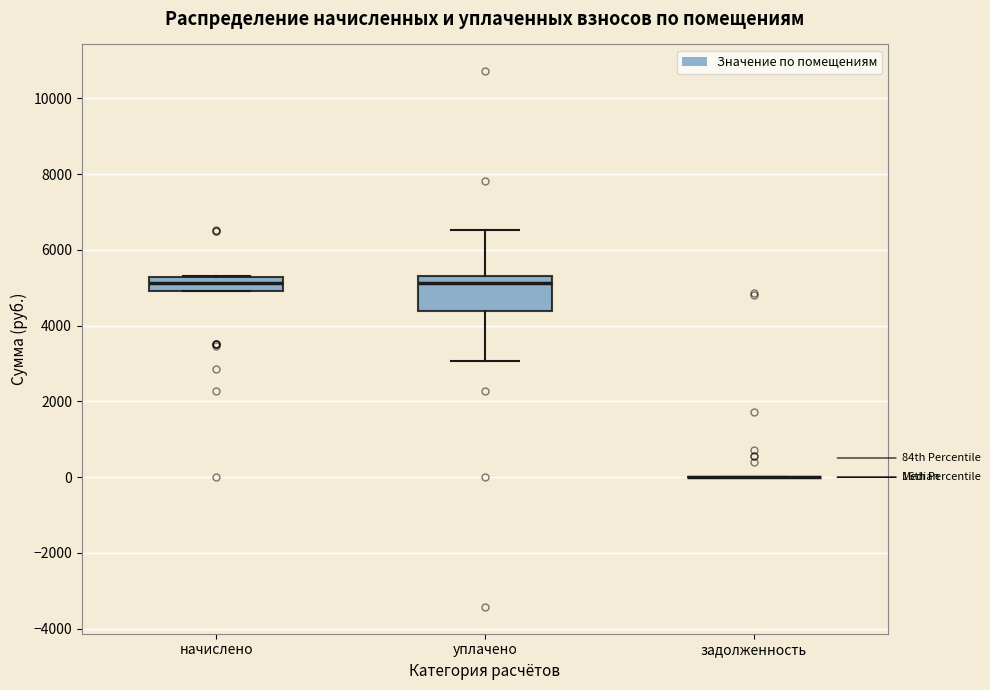

Reading left to right, transcribe this box plot: for each box, give where its median line is, the range the box spans, and where its two whiskers end, as read against the y-axis. The values are not printed on the chart, so give them approximately, as read against the axis.

начислено: median 5200 (inside the box), box 5000 to 5200, whiskers 5000 to 5400
уплачено: median 5200 (just below the box's upper edge), box 4400 to 5200, whiskers 3000 to 6600
задолженность: box collapsed to a line at 0, whiskers 0 to 0